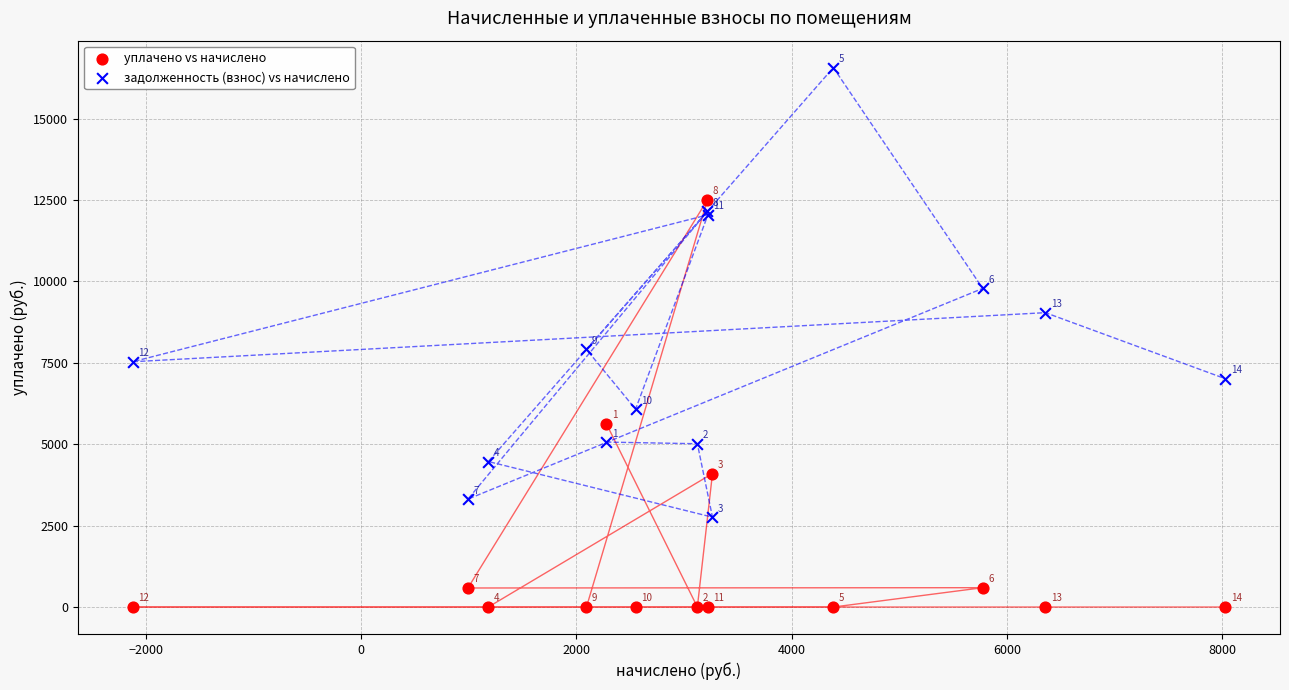

Which series reaches the minimum Y coordinate?

уплачено vs начислено